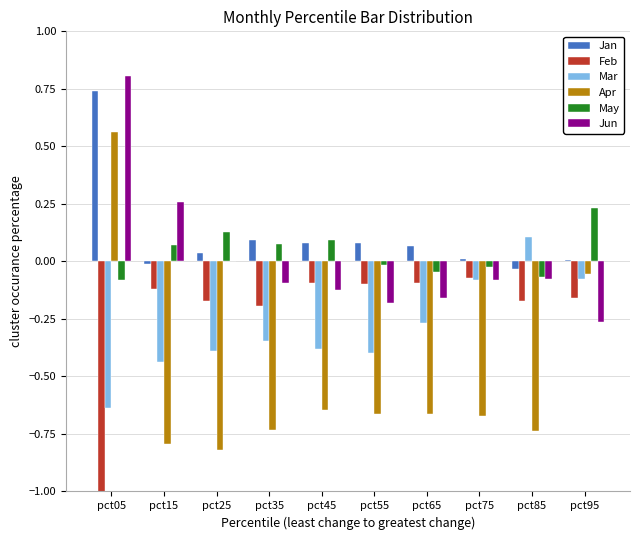

How many bars are there in each group?

6